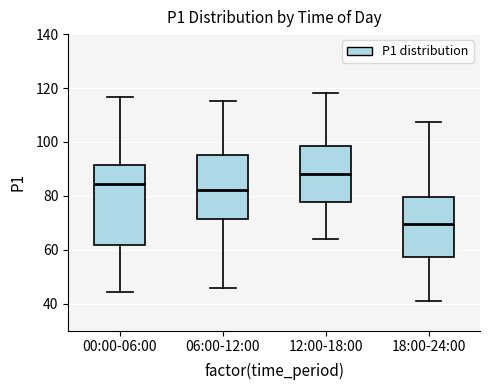

Where is the lower edge of the box for 18:00-24:00 on the y-axis? The values are not printed on the chart, so give them approximately, as read against the axis.

58